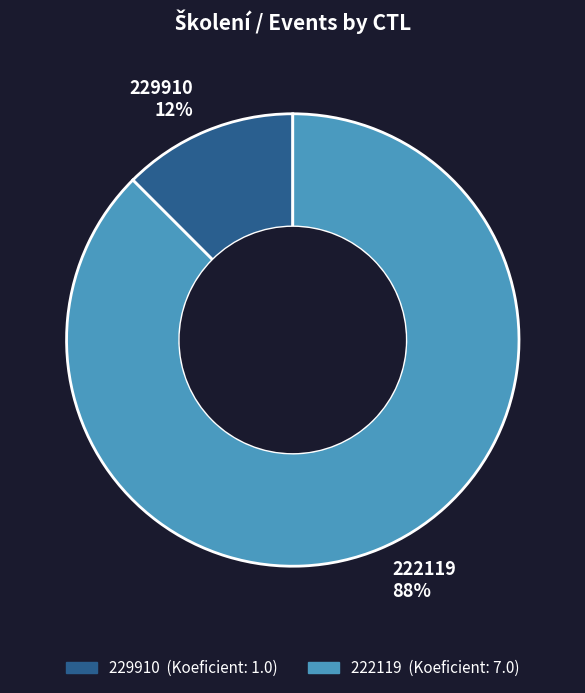

Combined, do 222119 and 229910 account for over 50%?

Yes